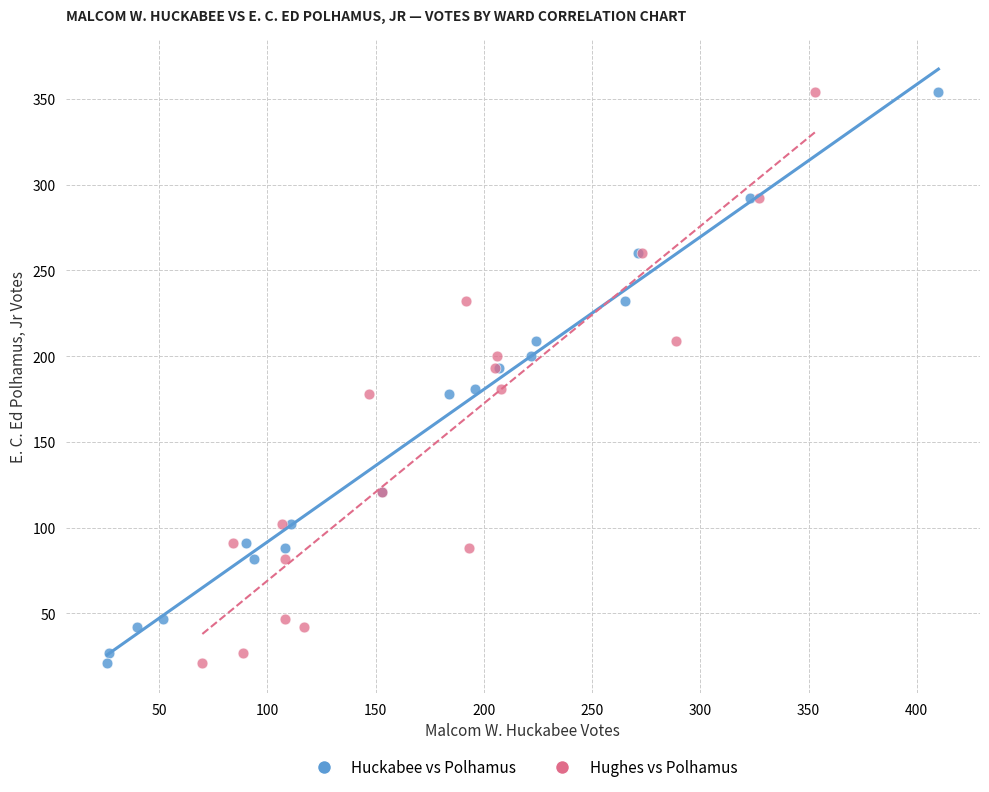

What are all the series names shown in the legend?

Huckabee vs Polhamus, Hughes vs Polhamus